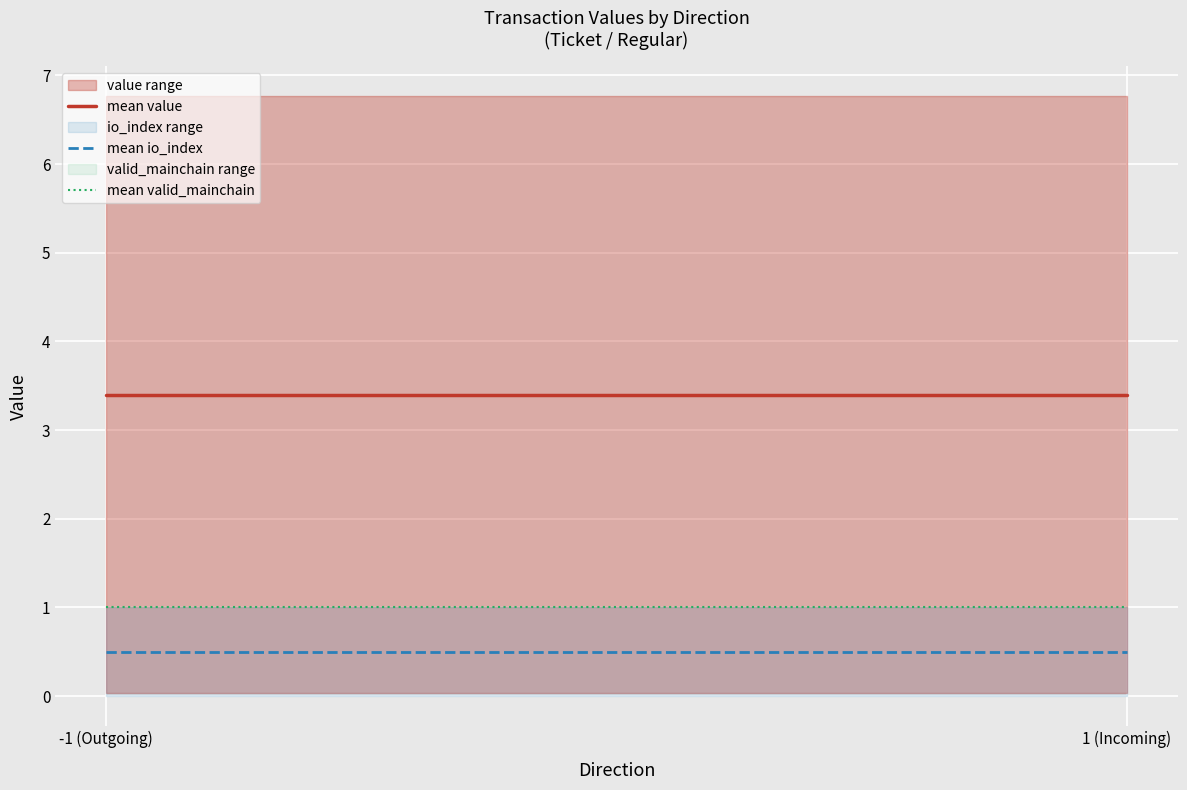

What is the label of the 2nd point from the right?

-1 (Outgoing)